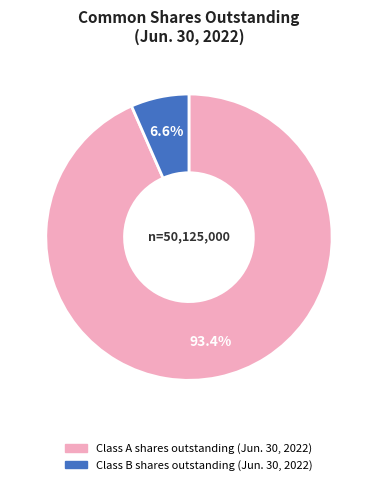

What portion of the pie excludes Class B shares outstanding (Jun. 30, 2022)?

93.4%